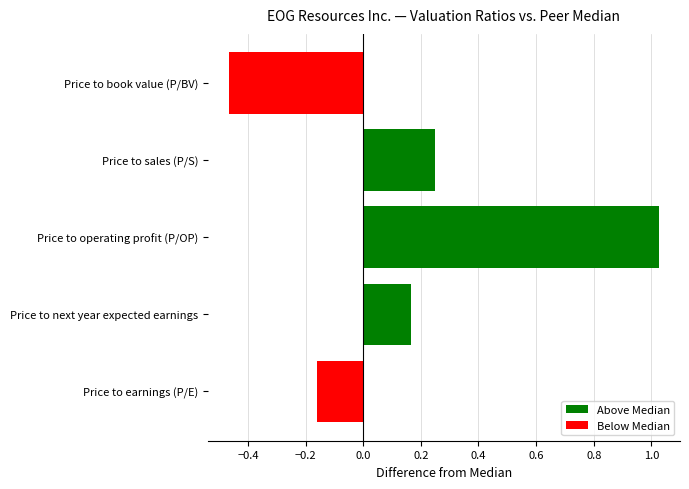

What is the difference between the second highest and minimum values?

0.7